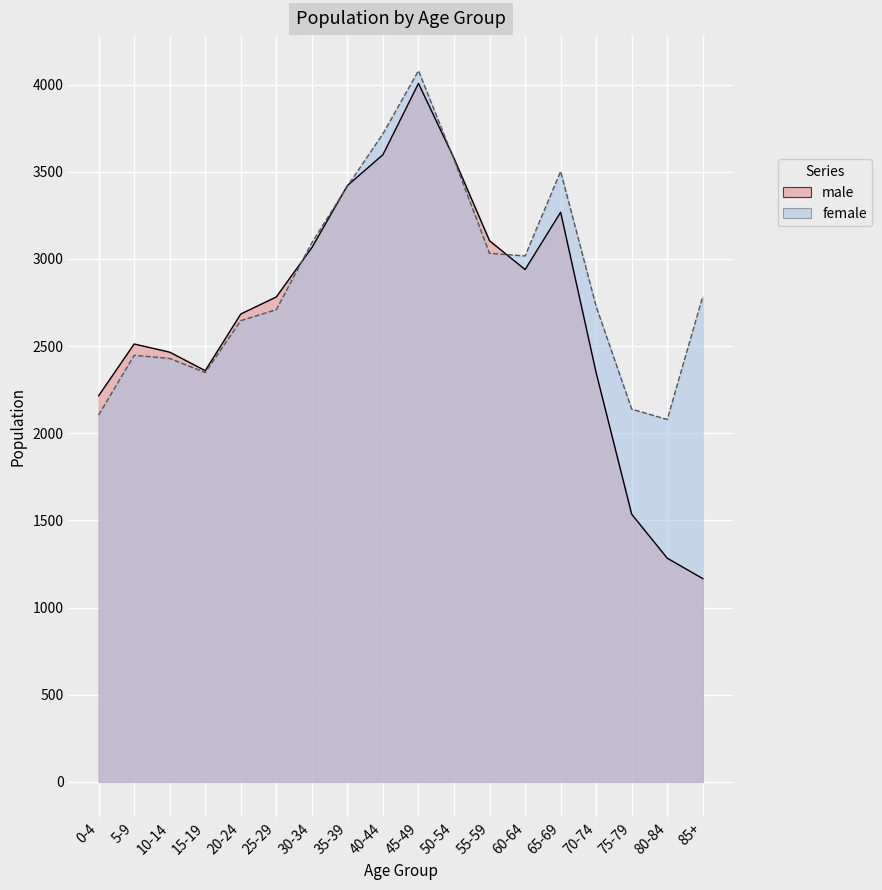

List the labels in order of male value, largest first.

45-49, 40-44, 50-54, 35-39, 65-69, 55-59, 30-34, 60-64, 25-29, 20-24, 5-9, 10-14, 15-19, 70-74, 0-4, 75-79, 80-84, 85+